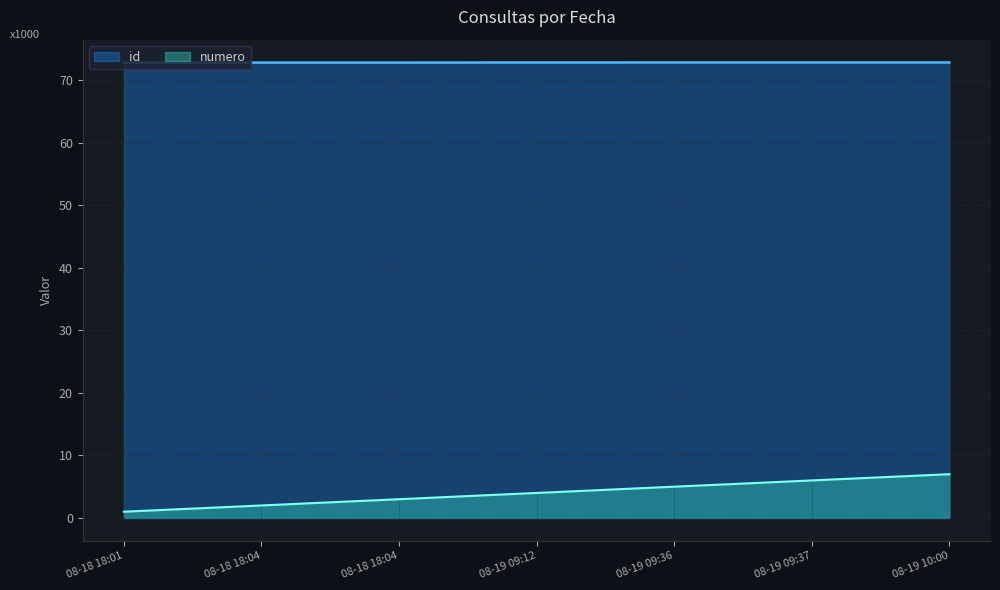

Is it true that id equals 44.1 at 08-19 10:00?

False